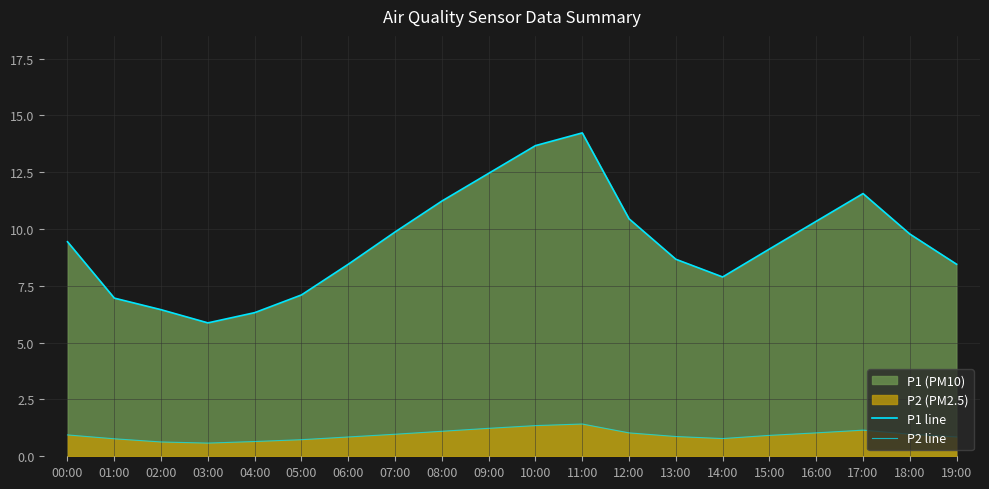

Reading right to left, list all the values displayed in this chart.

P1 line: 8.4	9.8	11.6	10.3	9.1	7.9	8.7	10.4	14.2	13.7	12.4	11.2	9.9	8.4	7.1	6.3	5.9	6.5	7.0	9.4
P2 line: 0.8	1.0	1.1	1.0	0.9	0.8	0.9	1.0	1.4	1.4	1.2	1.1	1.0	0.8	0.7	0.7	0.6	0.6	0.8	0.9